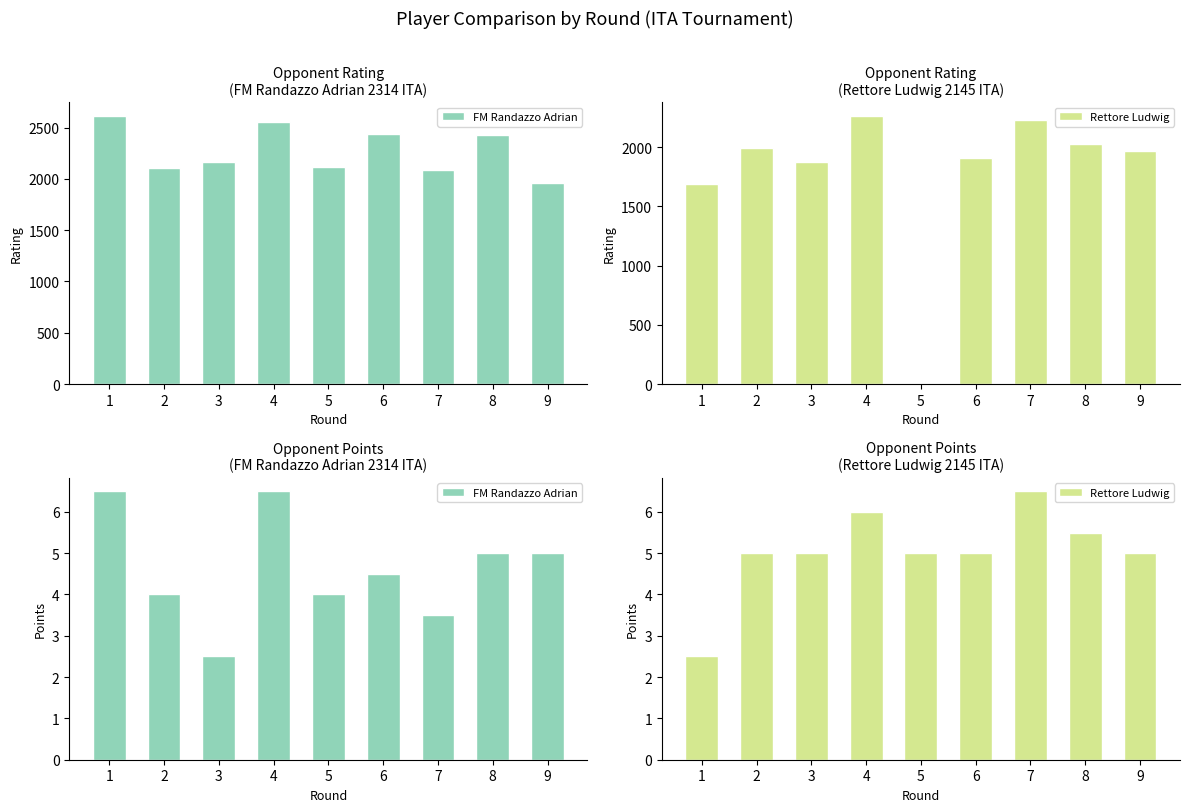

Does the chart contain stacked bars?

No